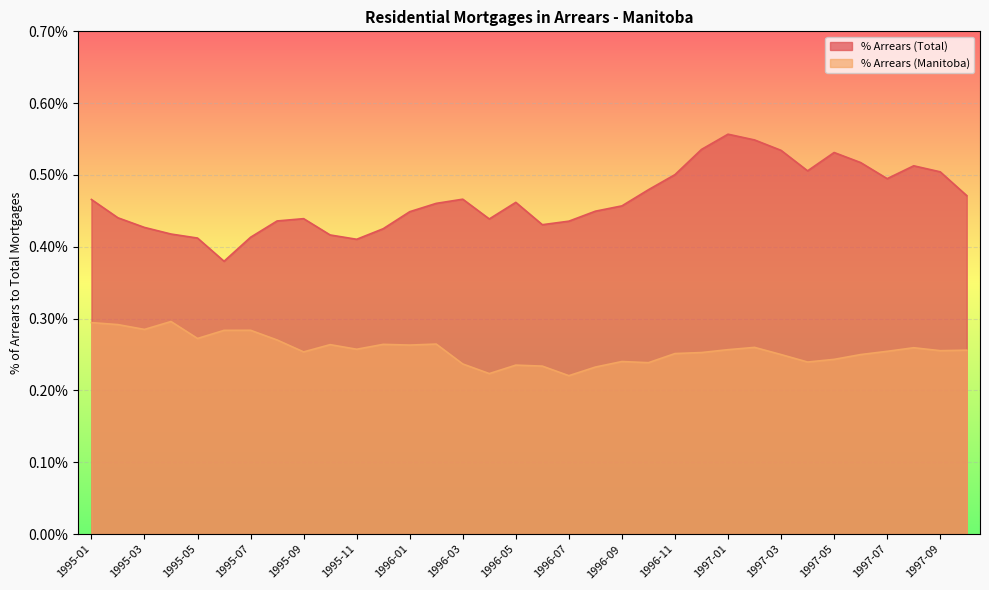

The % Arrears (Total) series shows 0.0 at 1996-10. True or false?

False